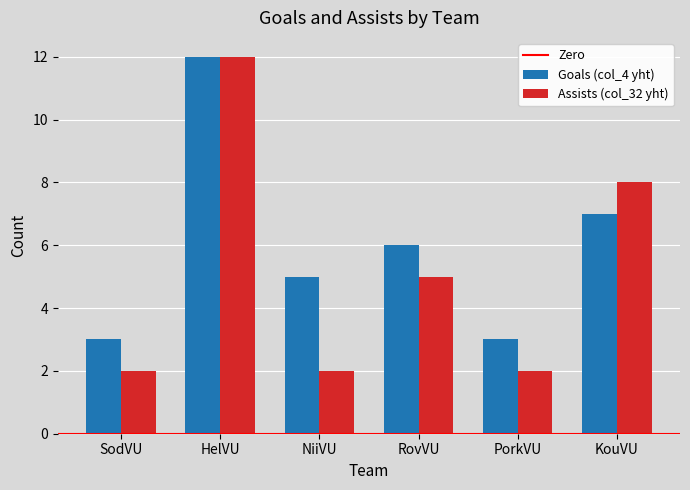

At which category is the sum across all series the highest?

HelVU